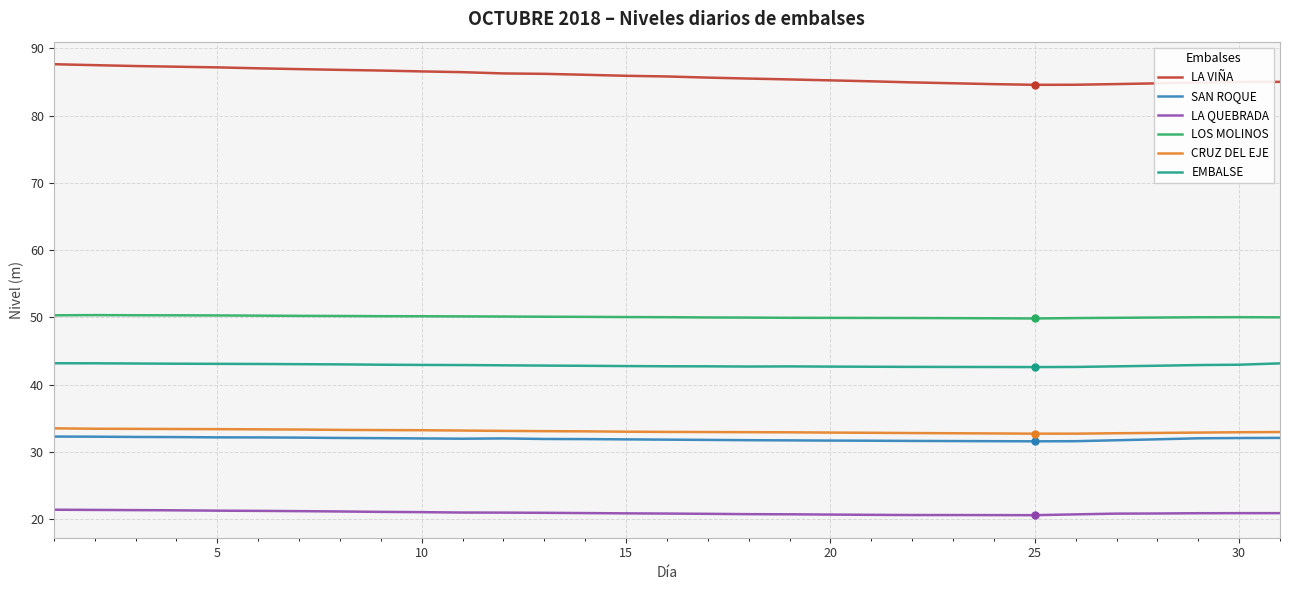

What is the maximum value shown in the chart?

87.6